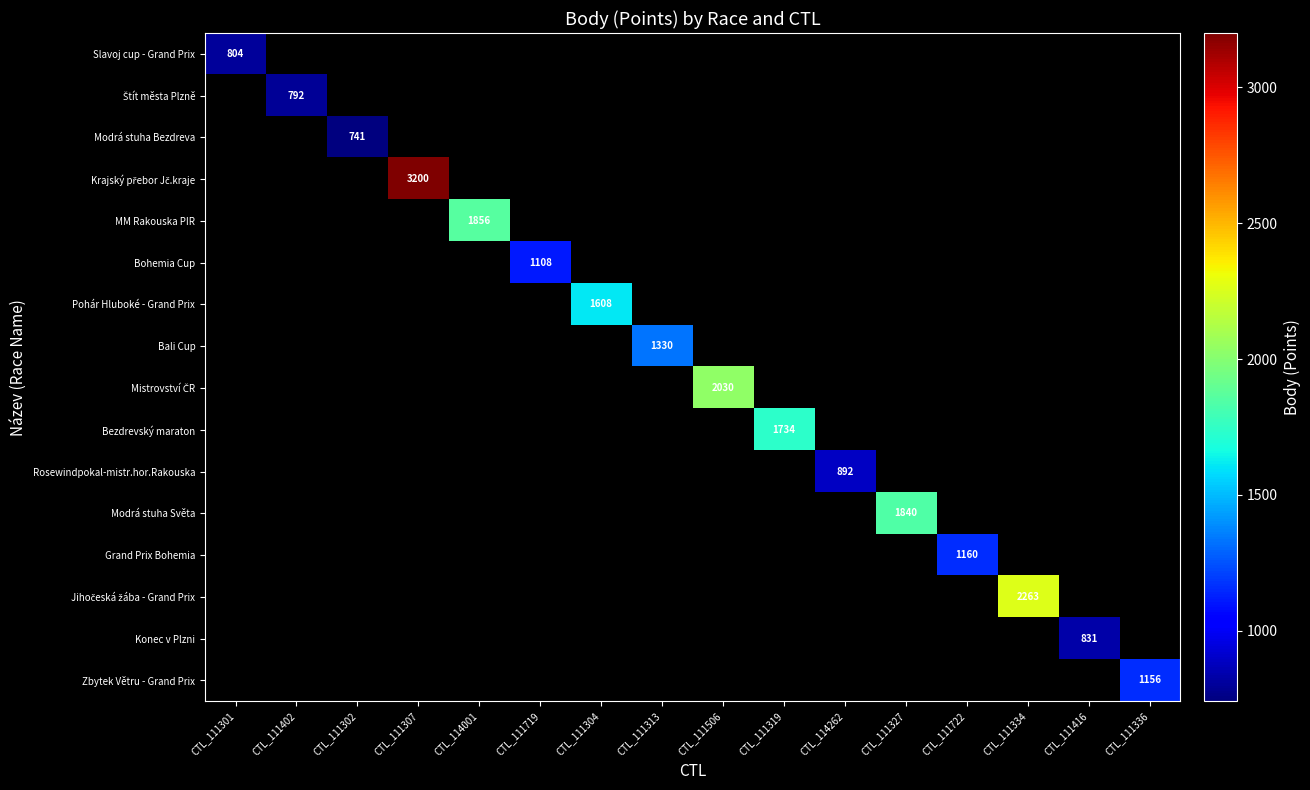

At how many categories does at least one series exceed 1706?

6